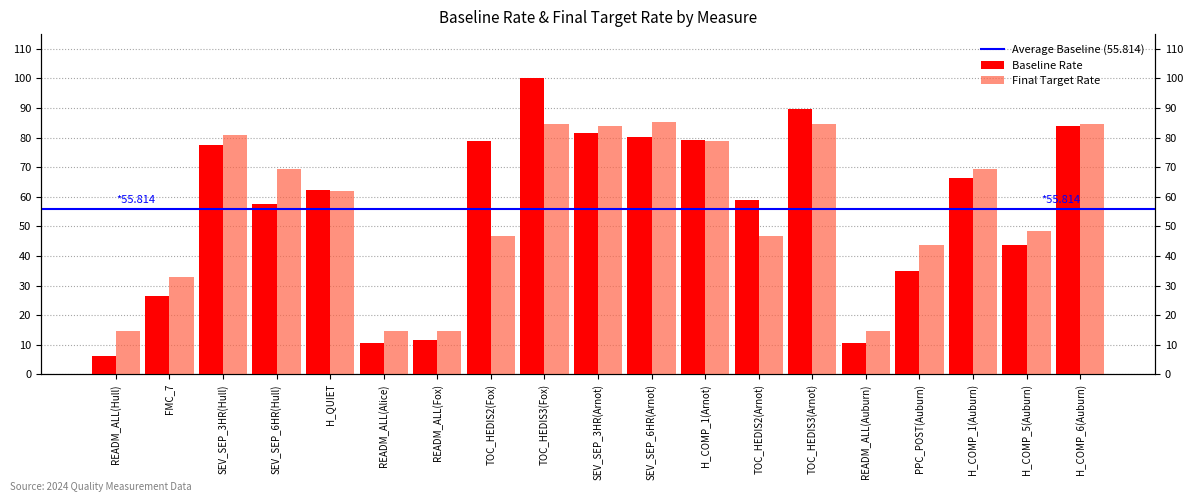

True or false: Baseline Rate has a value of 4.4 at READM_ALL(Hull).

False